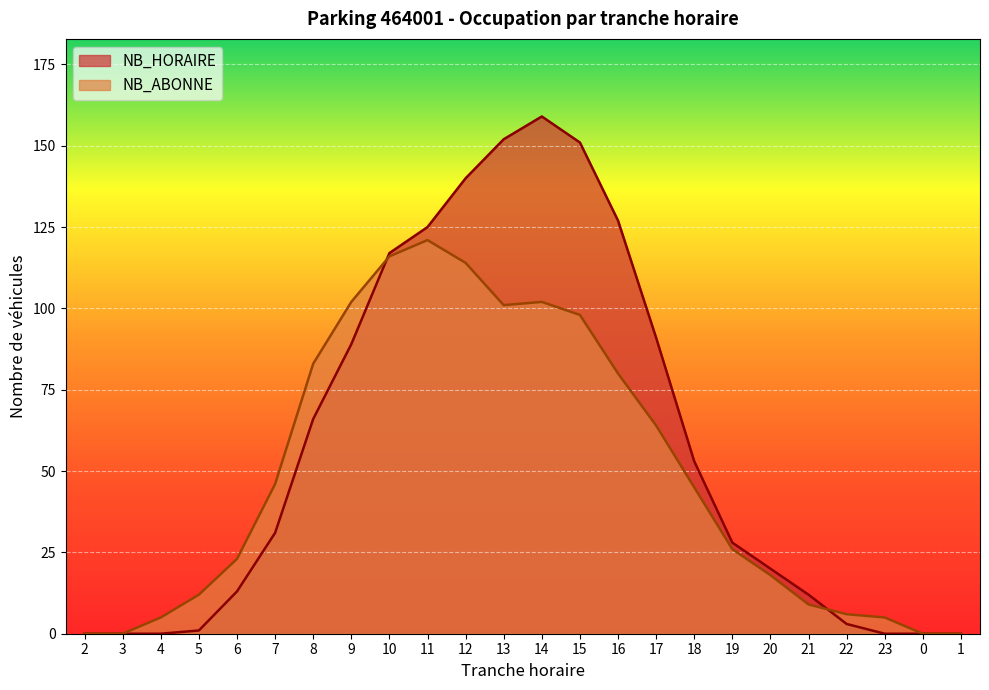

What is the average value of the NB_HORAIRE series?

57